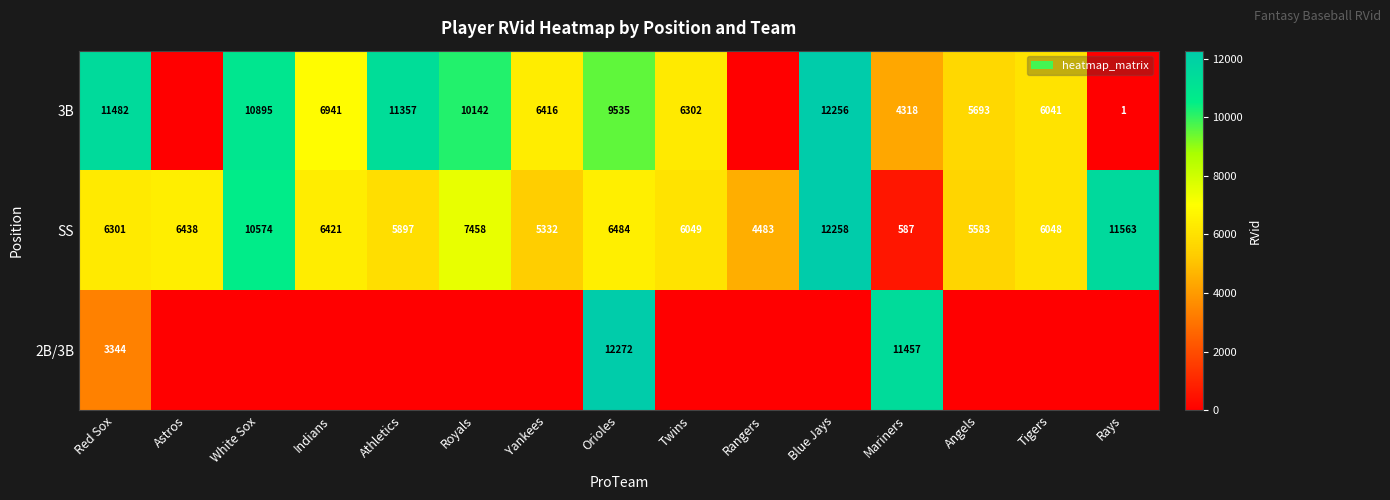

What is the difference between the 3B values at Yankees and Red Sox?

5066